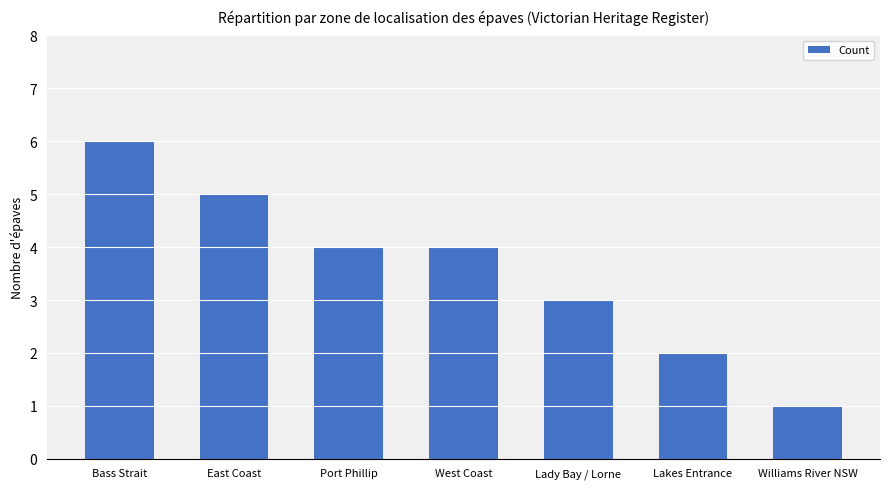

How many values are below 4?

3